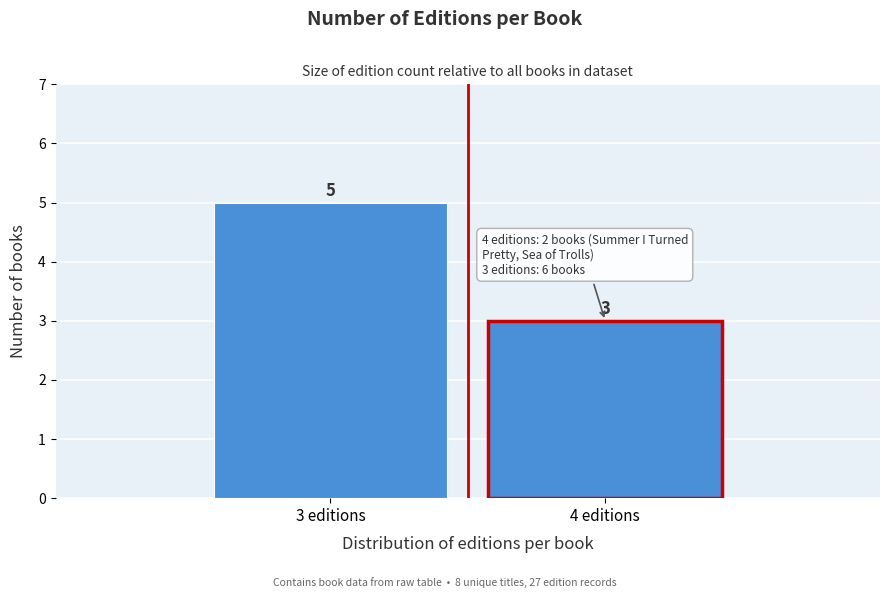

Reading right to left, extract all data points from this chart.

4 editions=3	3 editions=5